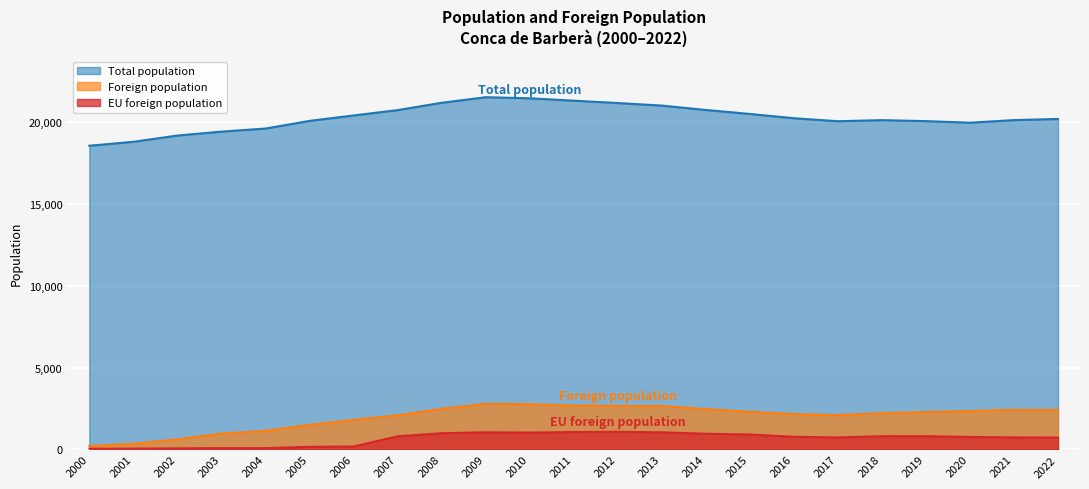

How many interior local valleys does the EU foreign population series have?

2